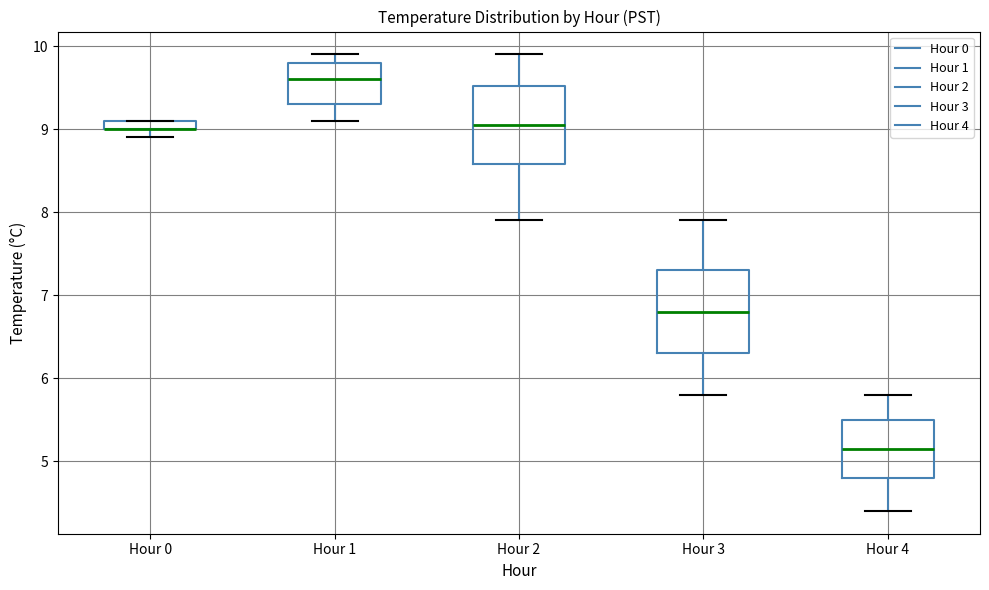

Where does the median line of the box for Hour 1 sit on the y-axis? The values are not printed on the chart, so give them approximately, as read against the axis.

9.6